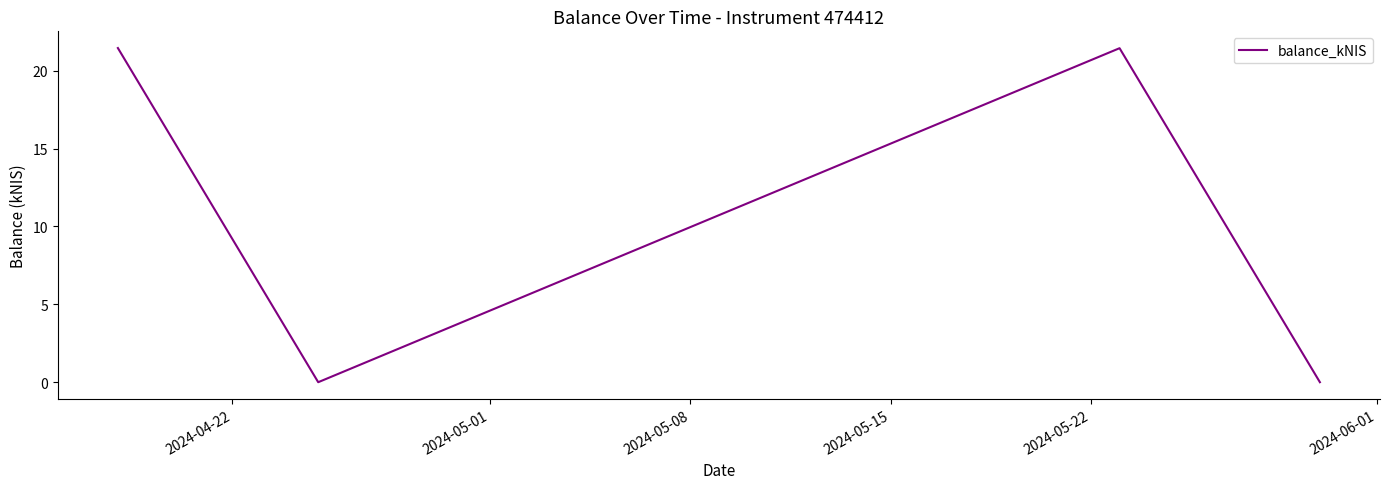

True or false: there are more than 2 points higher than both neighbors.

False